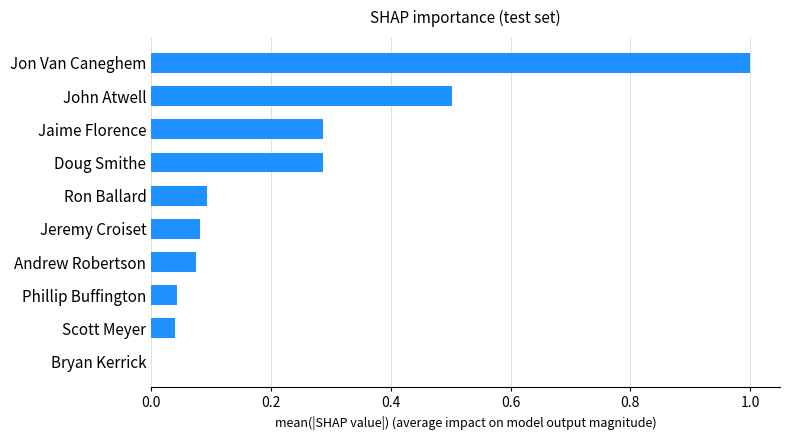

True or false: the data shows 0.0 at Bryan Kerrick.

True